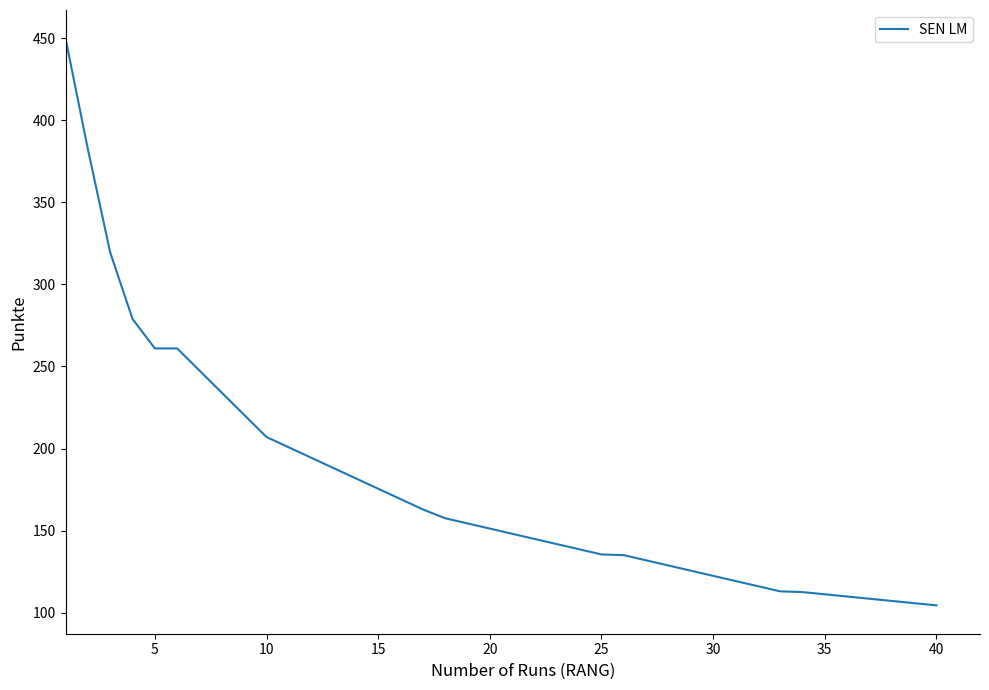

What is the difference between the maximum and minimum values?

345.6